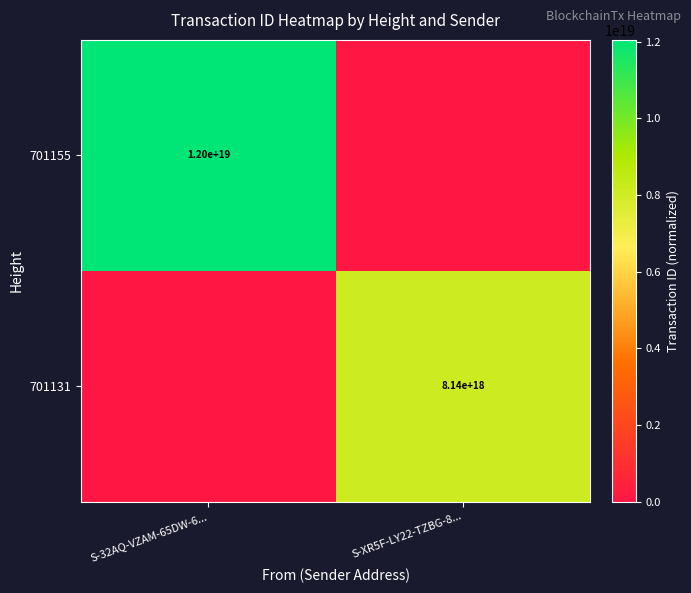

True or false: 701155 has a value of 12000000000000000000 at S-32AQ-VZAM-65DW-6....

True